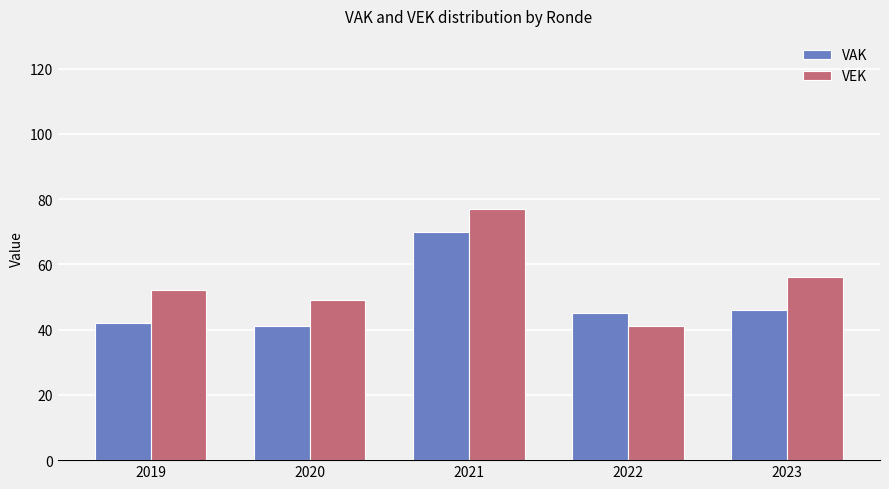

Are the bars horizontal?

No